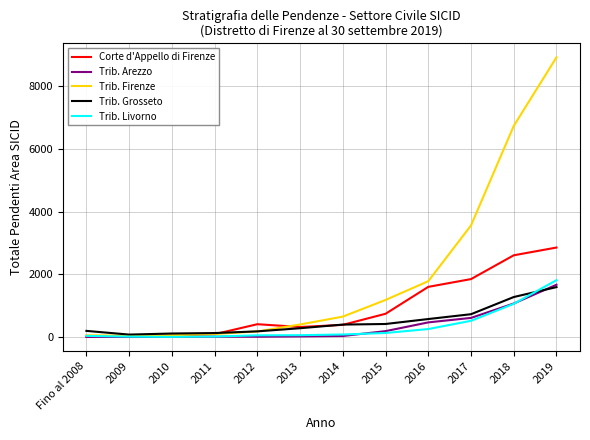

What is the difference between the Trib. Arezzo values at Fino al 2008 and 2015?

183